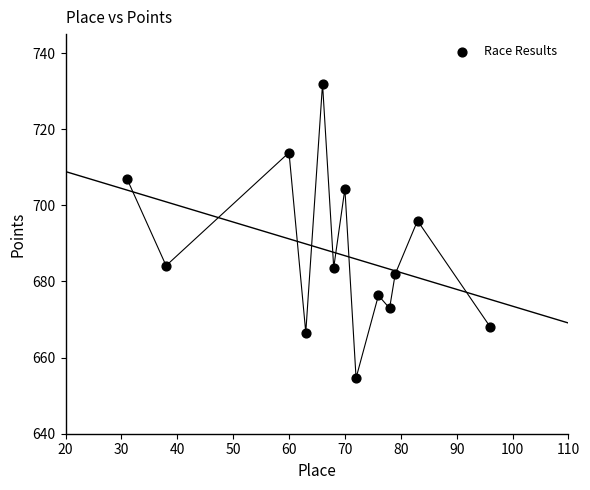

What Y value in the scatter plot is closest to 693?

696.0